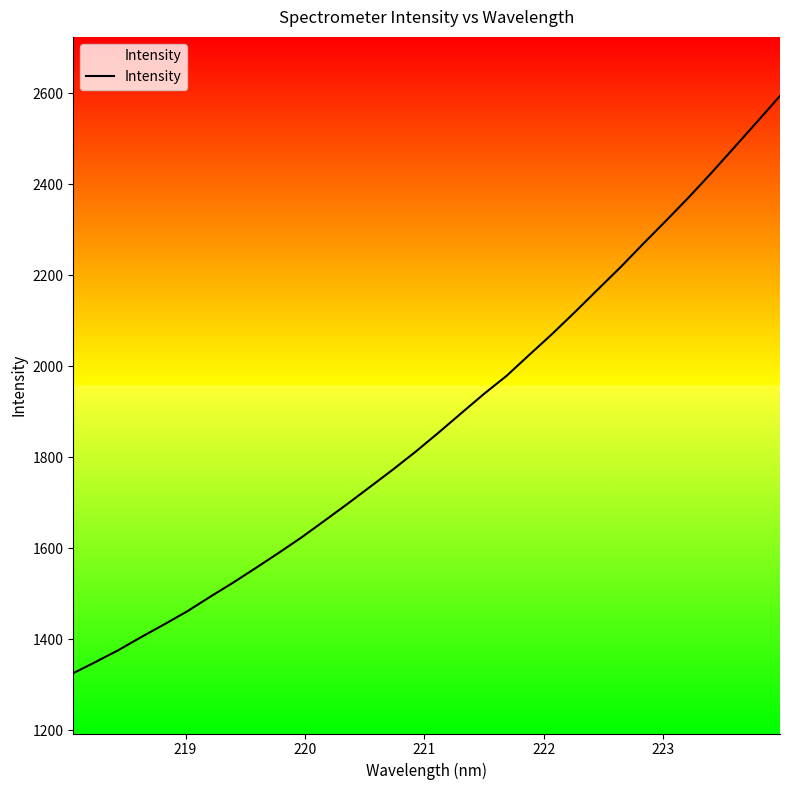

What is the maximum value shown in the chart?

2593.7